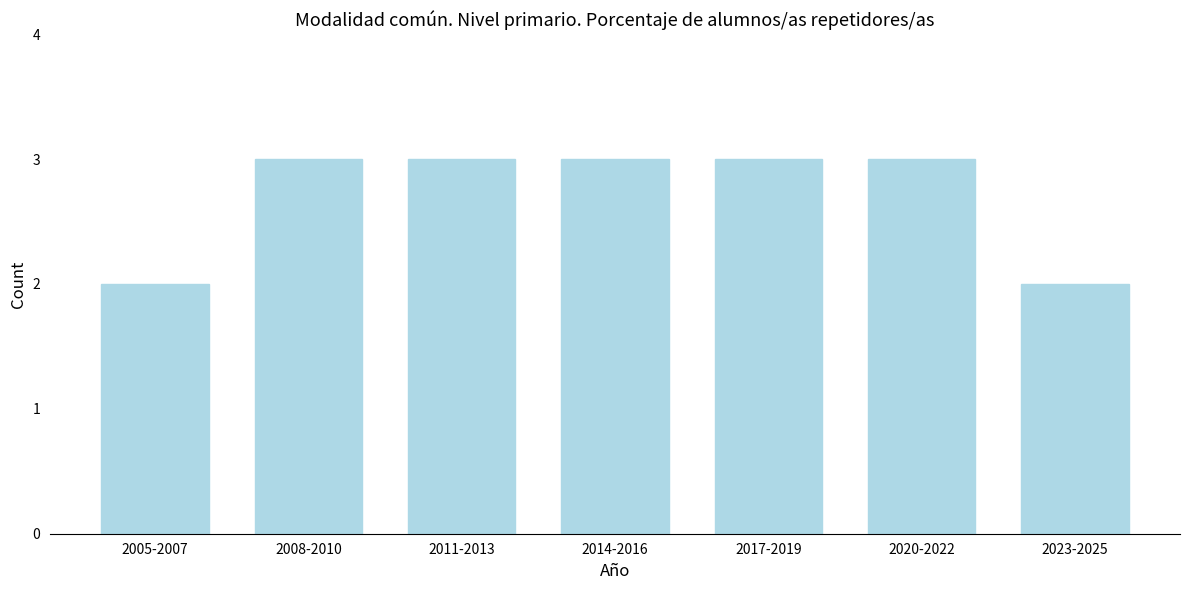

Reading left to right, transcribe all the data shown in this chart.

2	3	3	3	3	3	2